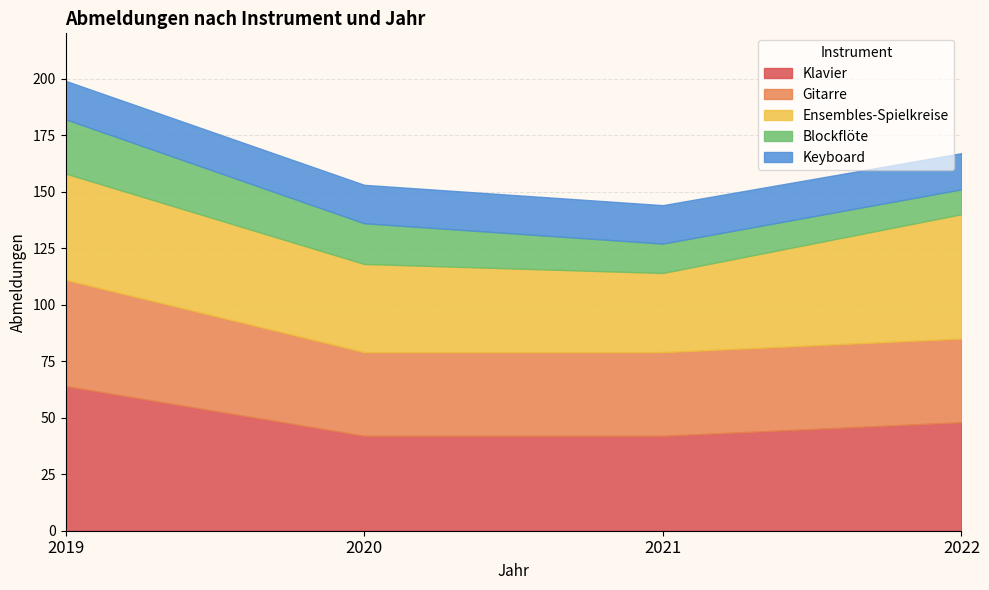

What is the total value across all series at Klavier?

196